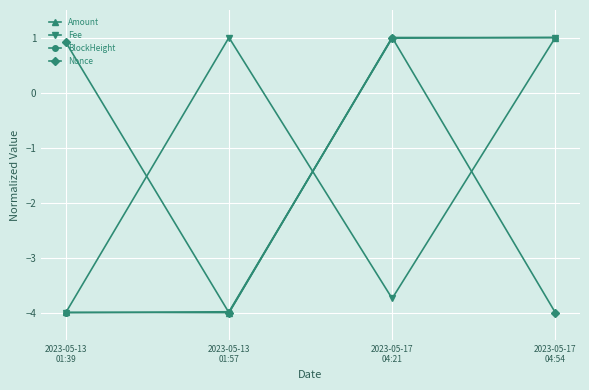

True or false: Amount has more than 2 interior local peaks.

False